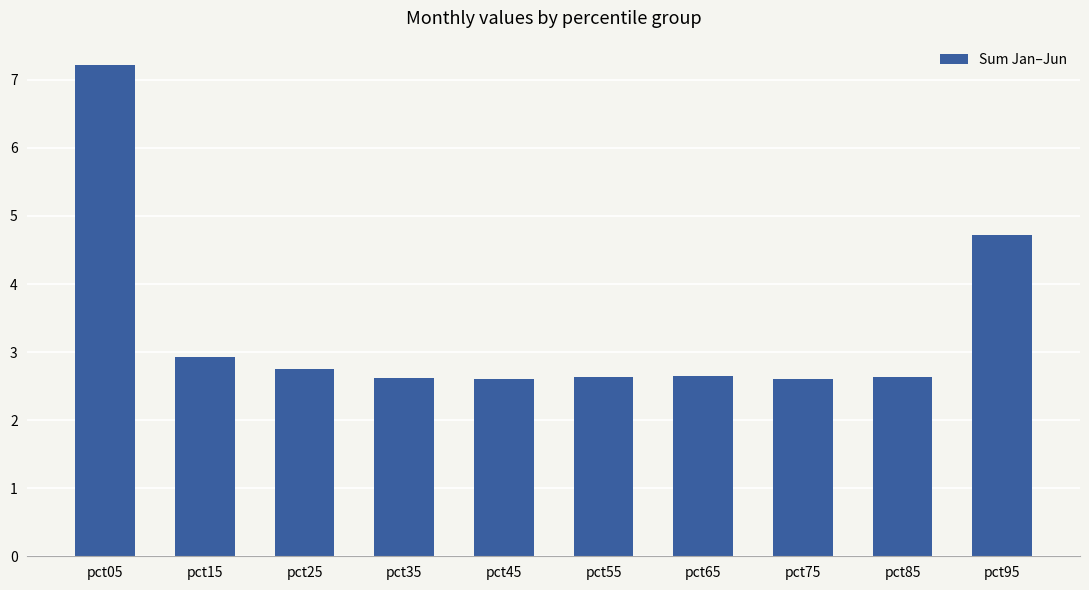

Is it true that the value at pct95 is 7.9?

False